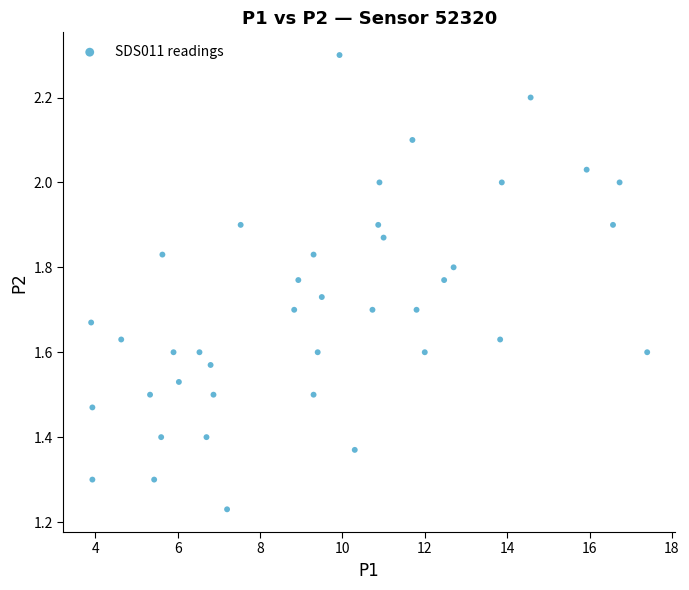

What is the range of X values (max minus min)?

13.5